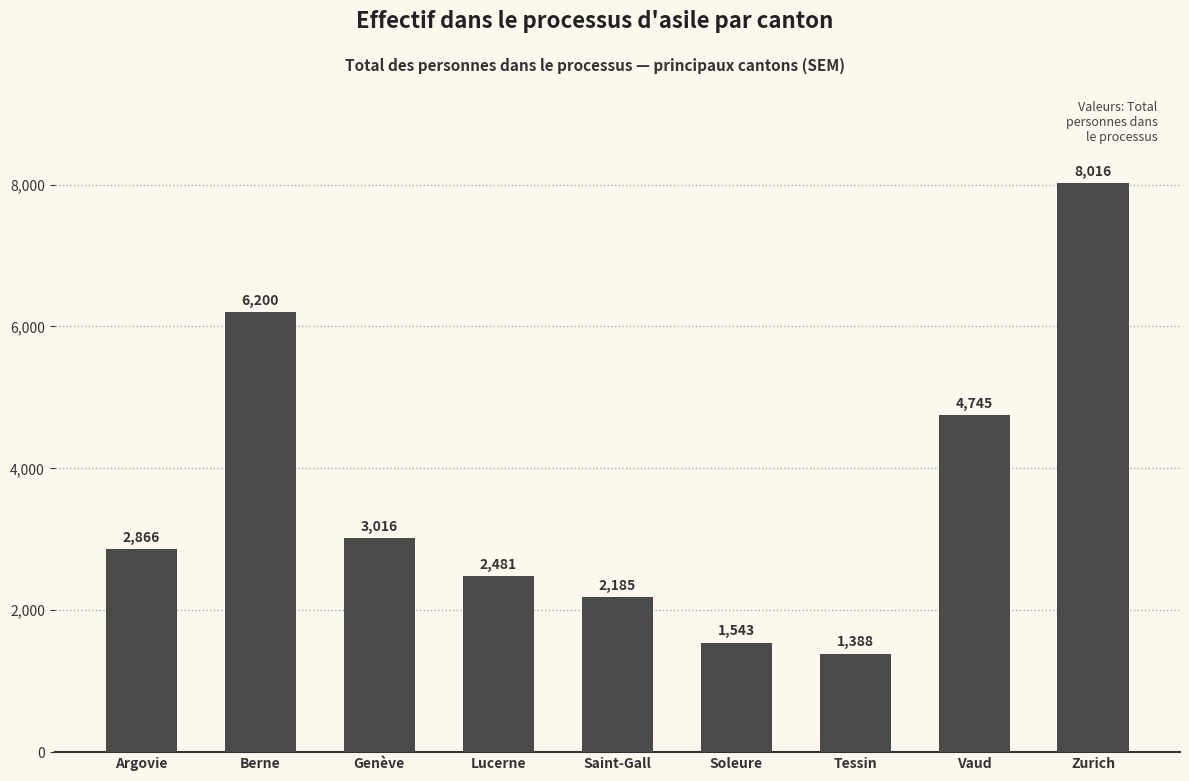

How many distinct data groups are displayed?

1